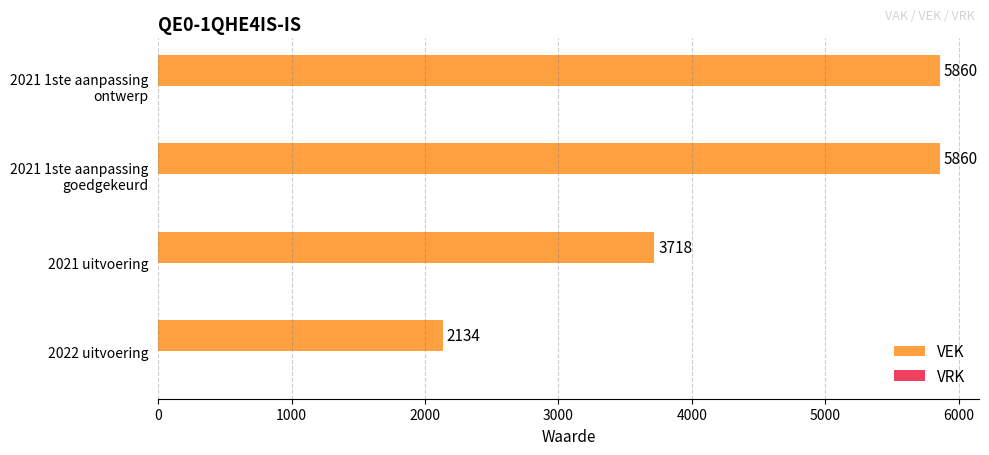

Reading bottom to top, what are all the values shown in this chart?

2134	3718	5860	5860